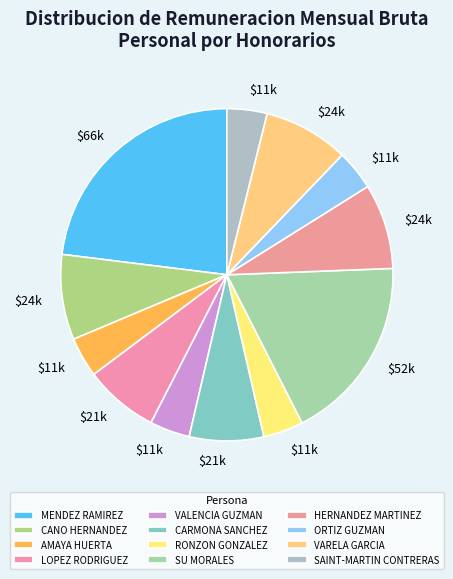

Count the number of slices in the pie.

12